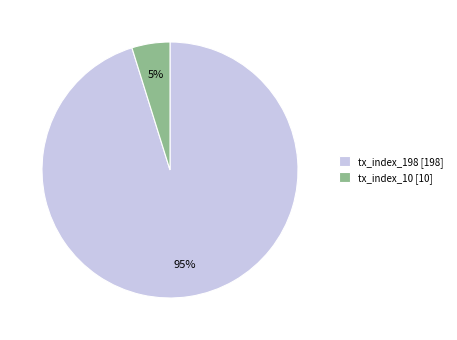

The tx_index_10 slice represents 5% of the pie. True or false?

True